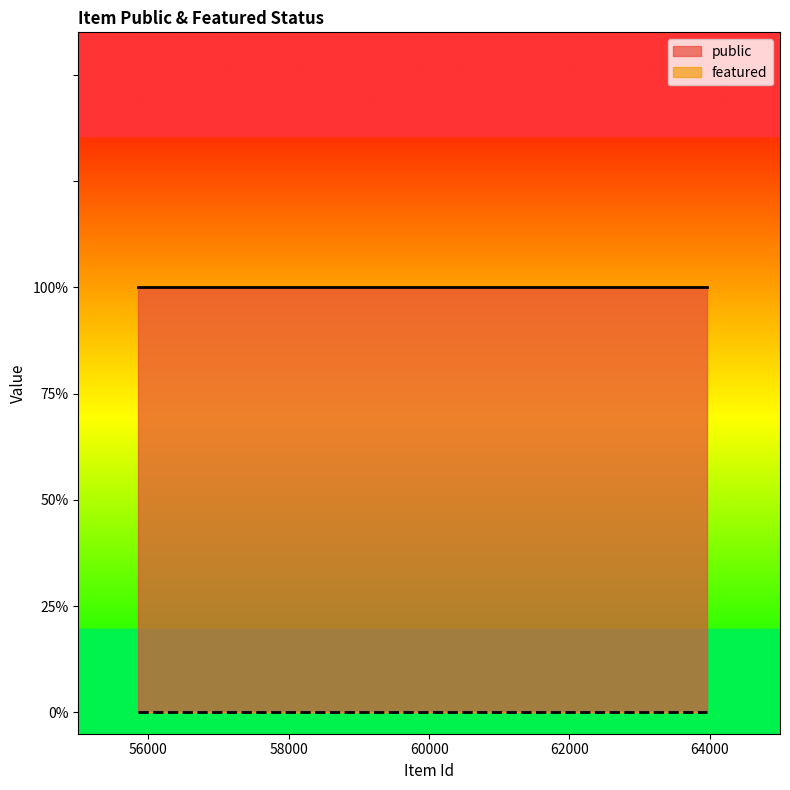

What is the sum of all public values?

3